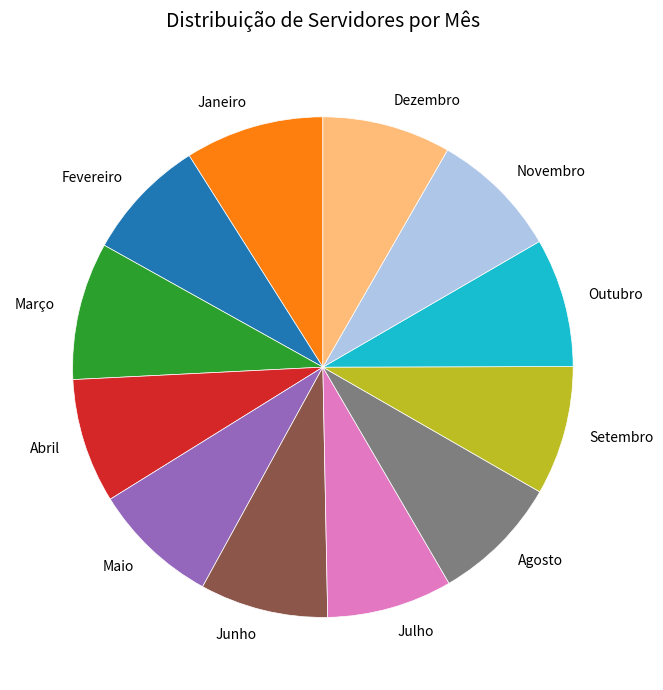

Do Setembro and Dezembro together represent more than half of the pie?

No